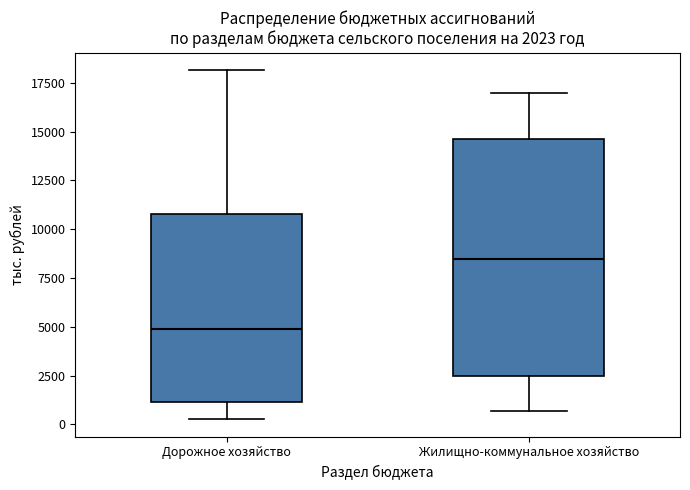

Which box is the tallest, from its lower edge to its upper edge?

Жилищно-коммунальное хозяйство